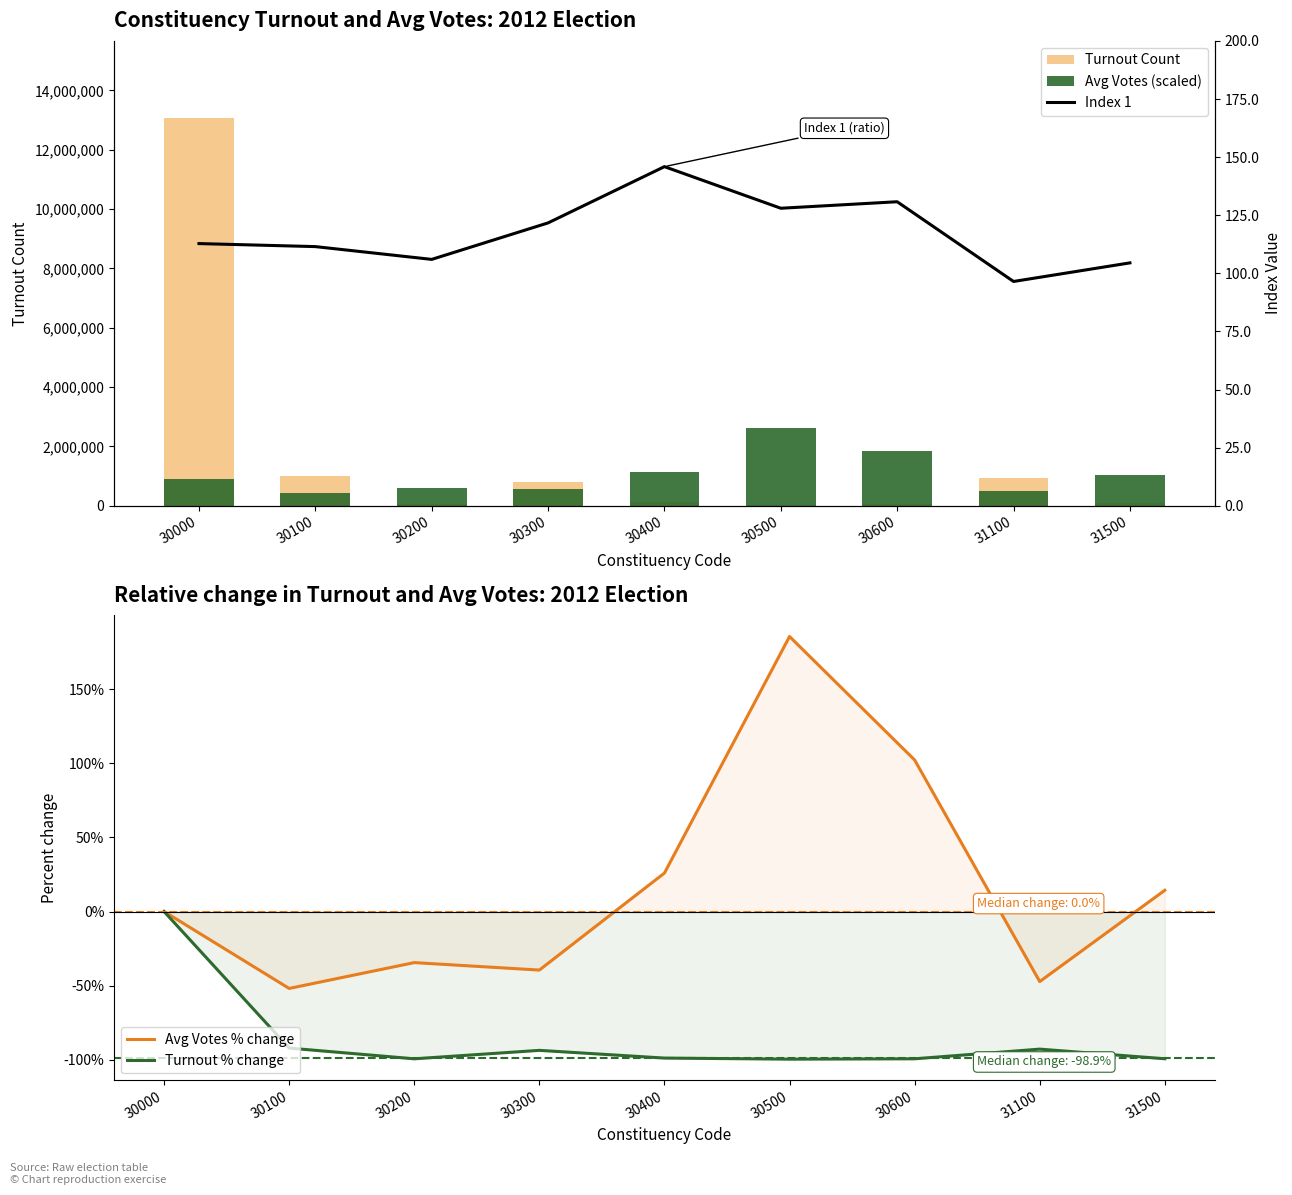

Reading left to right, list all the values displayed in this chart.

Turnout Count: 30000=13056181.0	30100=1017875.0	30200=72848.0	30300=817597.0	30400=137601.0	30500=42437.0	30600=74049.0	31100=926379.0	31500=78002.0
Avg Votes (scaled): 30000=914109.8	30100=439339.6	30200=598777.4	30300=552717.6	30400=1151494.9	30500=2611236.2	30600=1849478.0	31100=481856.3	31500=1045203.1
Avg Votes % change: 30000=0.0	30100=-51.9	30200=-34.5	30300=-39.5	30400=26.0	30500=185.7	30600=102.3	31100=-47.3	31500=14.3
Turnout % change: 30000=0.0	30100=-92.2	30200=-99.4	30300=-93.7	30400=-98.9	30500=-99.7	30600=-99.4	31100=-92.9	31500=-99.4
Index 1: 30000=112.8	30100=111.5	30200=106.0	30300=121.7	30400=145.9	30500=128.0	30600=130.8	31100=96.5	31500=104.5